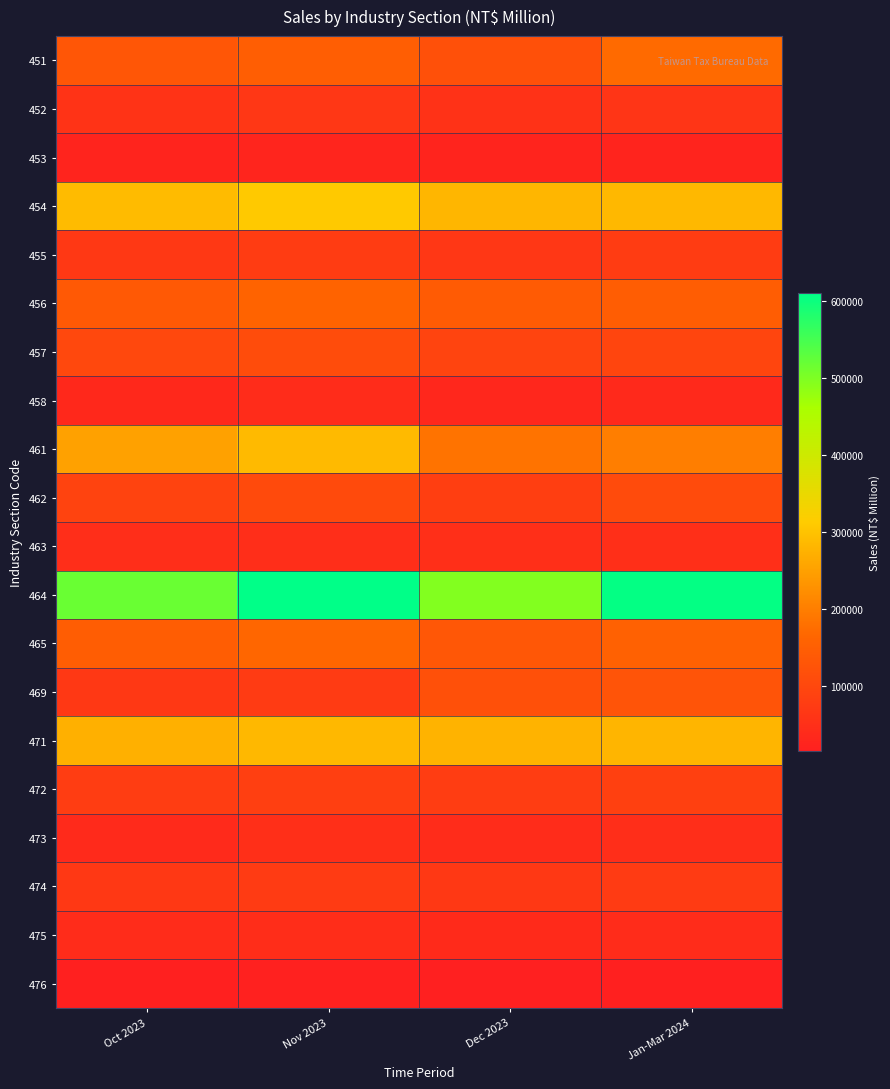

Rank the series at Jan-Mar 2024 from highest to lowest value.

464, 454, 471, 461, 451, 465, 456, 469, 462, 457, 472, 455, 474, 452, 463, 473, 475, 458, 453, 476